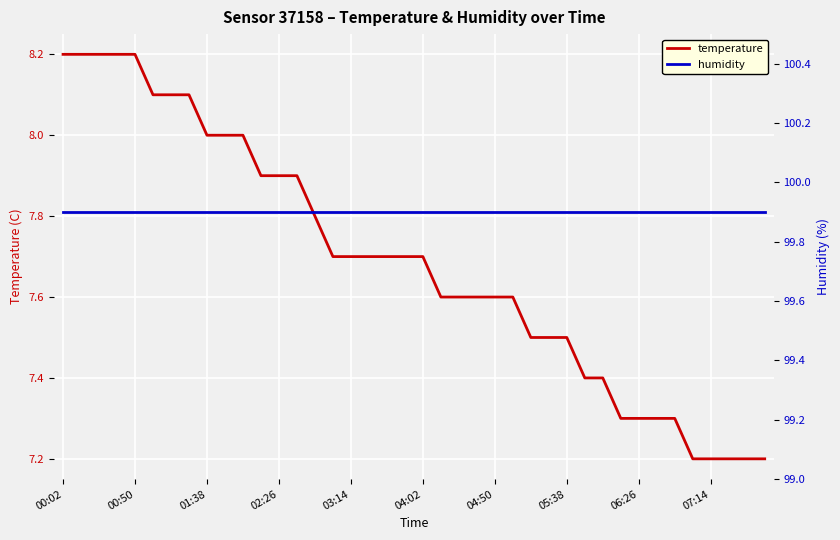

What is the maximum value for temperature?

8.2